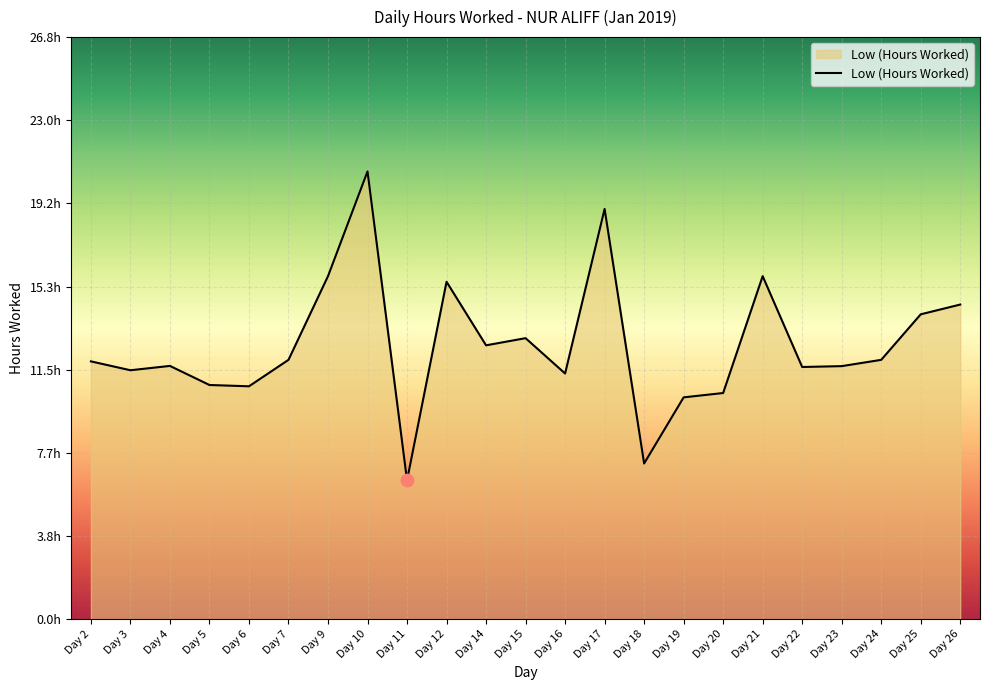

Between Day 11 and Day 25, which is larger?

Day 25